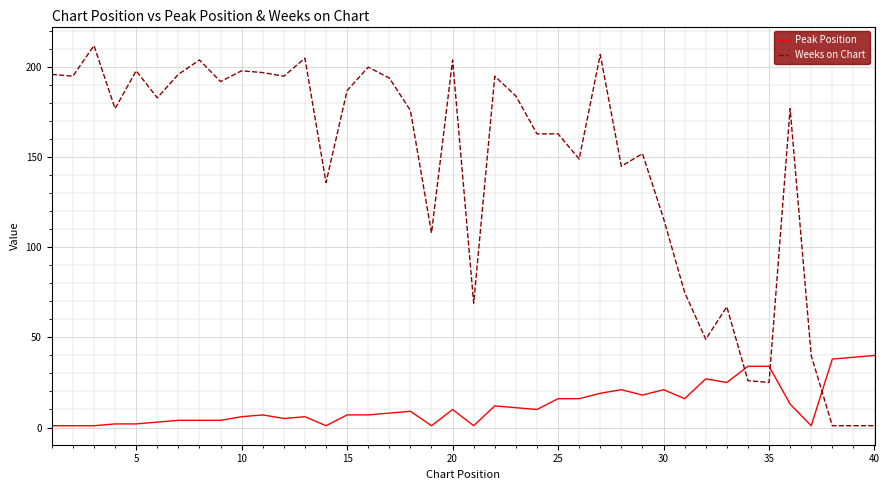

True or false: Weeks on Chart and Peak Position intersect in this chart.

True